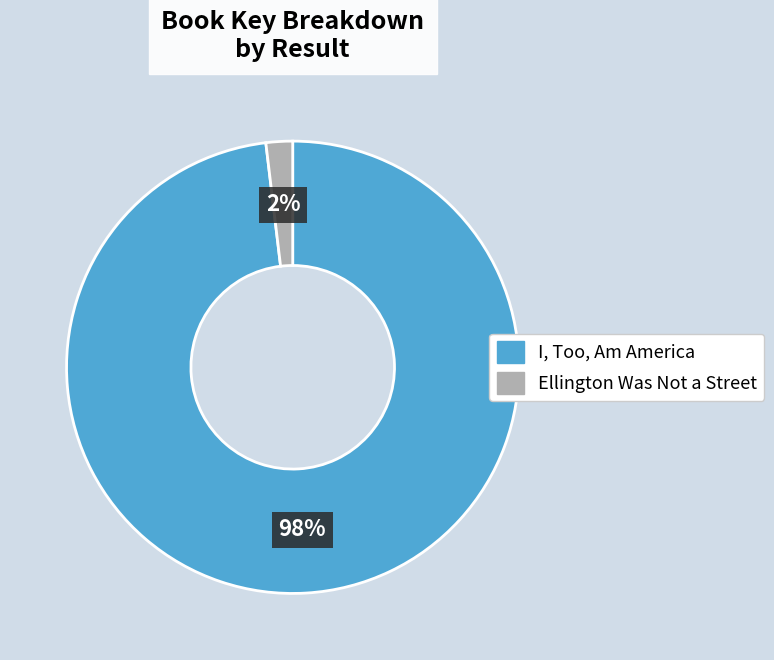

Which category has the smallest portion of the pie?

Ellington Was Not a Street